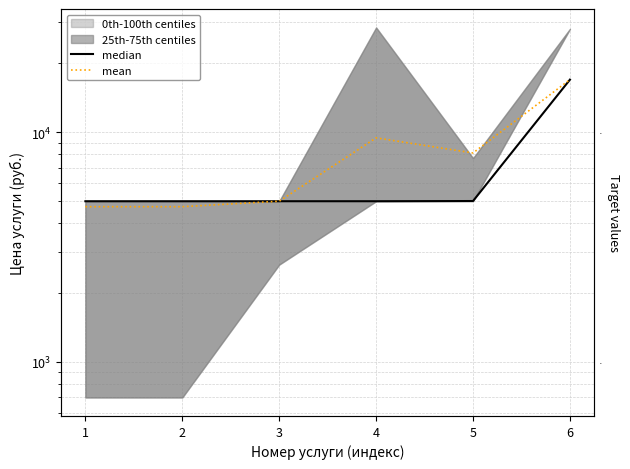

Is it true that median equals 3432 at 4?

False